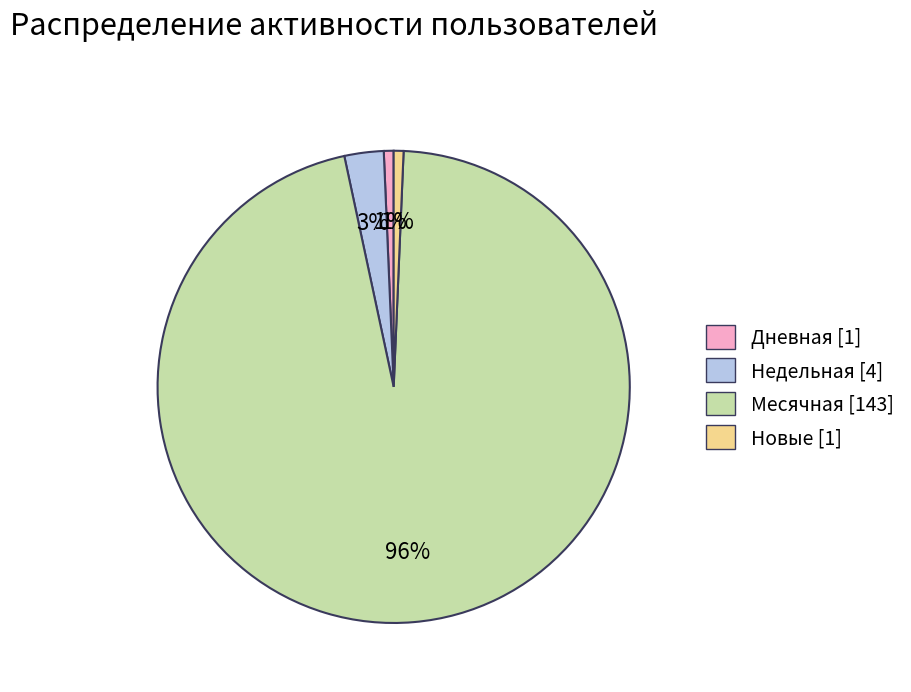

Is there a majority slice in this chart?

Yes